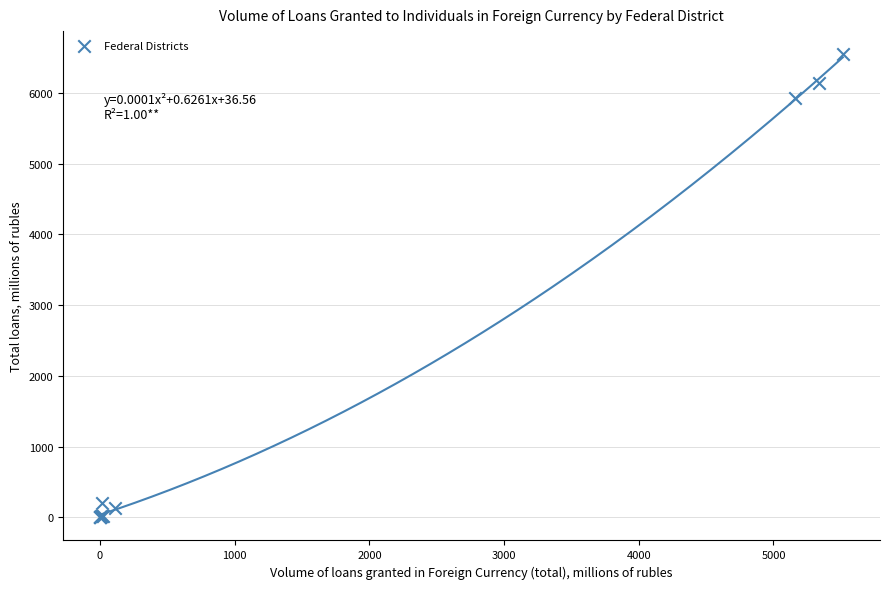

What Y value in the scatter plot is closest to 3272?

5926